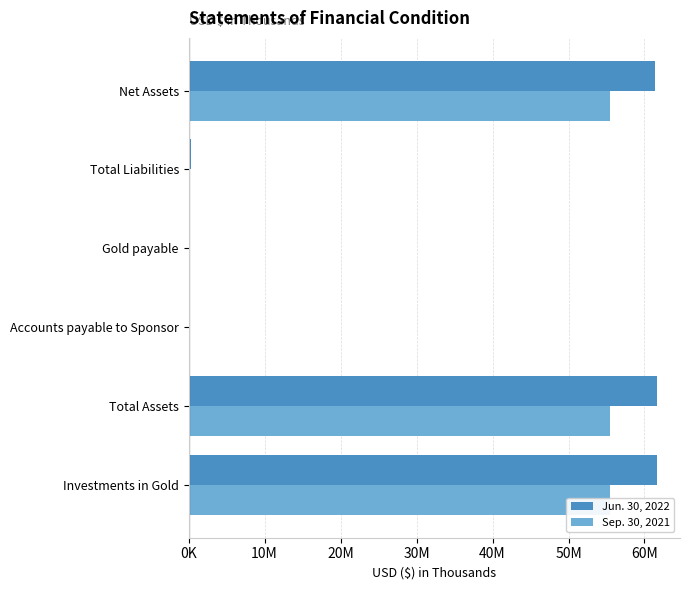

List the series in order of their overall mean, highest first.

Jun. 30, 2022, Sep. 30, 2021